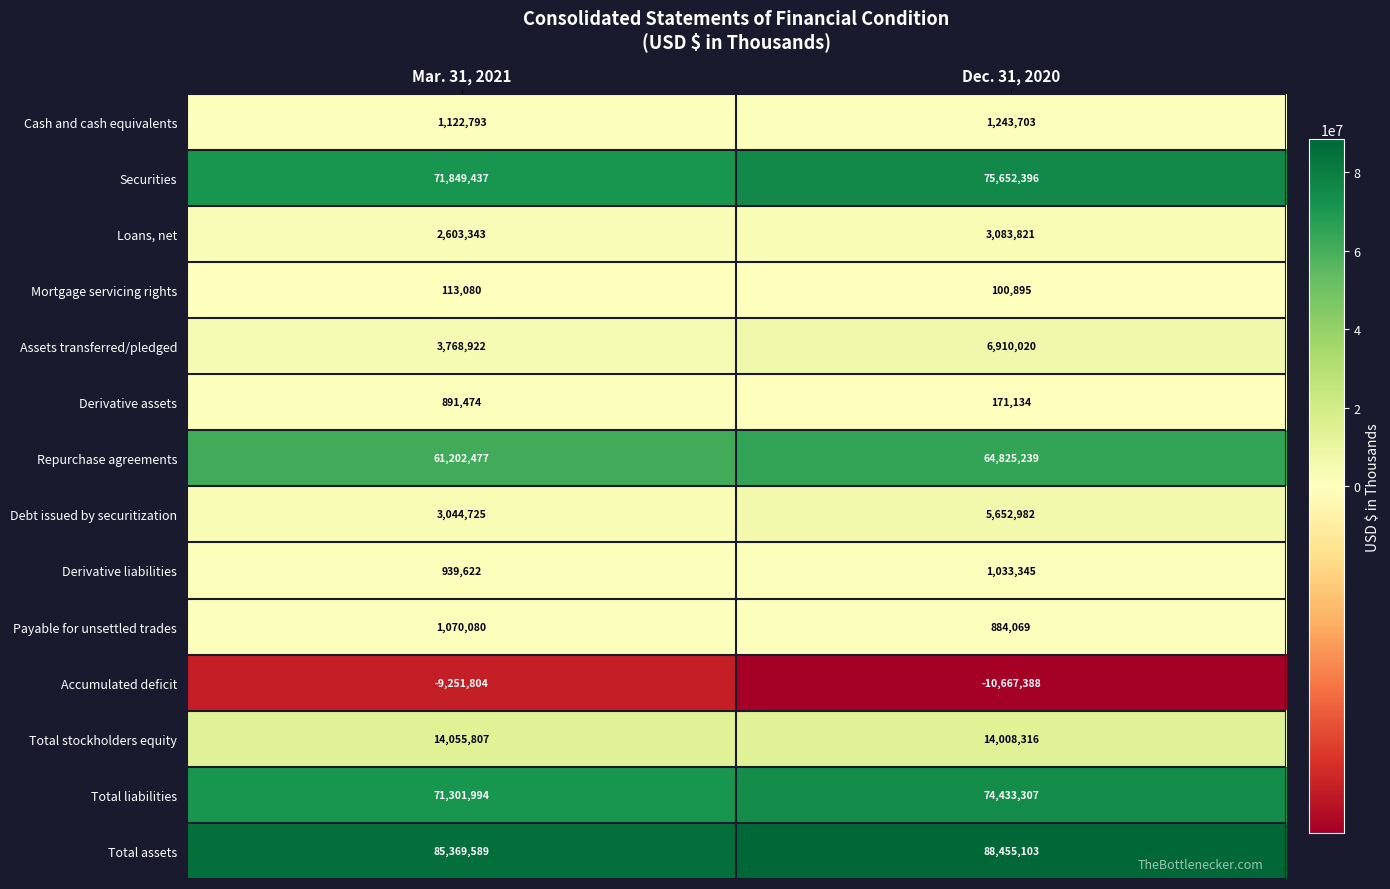

Rank the series at Dec. 31, 2020 from highest to lowest value.

Total assets, Securities, Total liabilities, Repurchase agreements, Total stockholders equity, Assets transferred/pledged, Debt issued by securitization, Loans, net, Cash and cash equivalents, Derivative liabilities, Payable for unsettled trades, Derivative assets, Mortgage servicing rights, Accumulated deficit